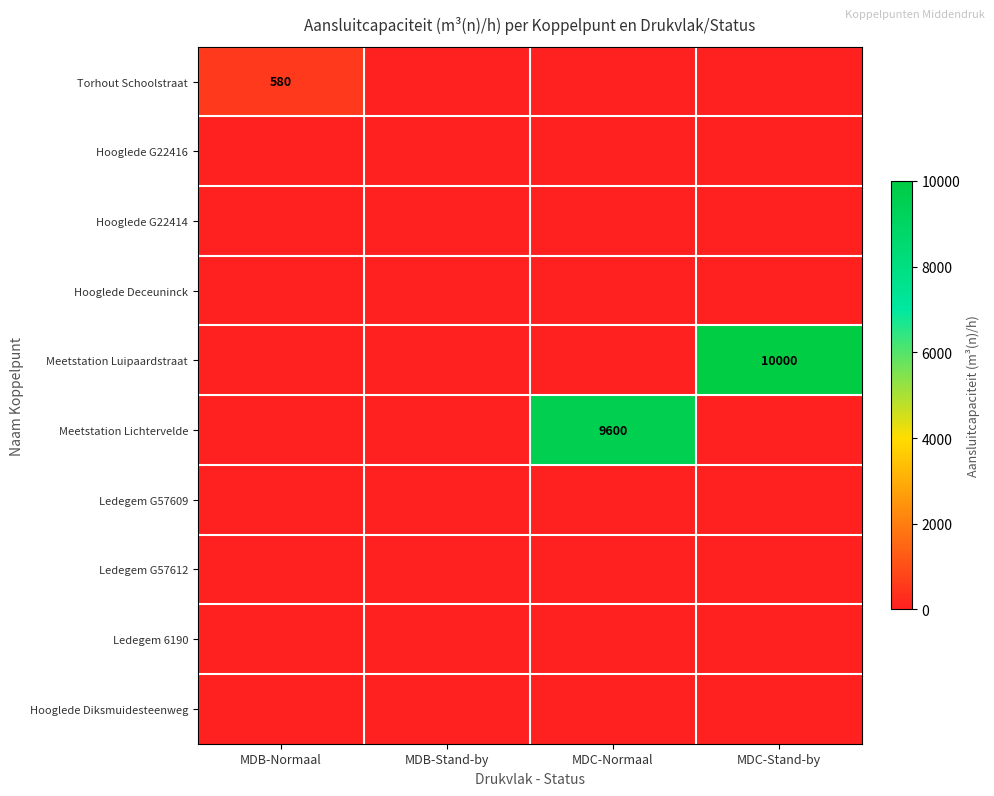

List the labels in order of Meetstation Luipaardstraat value, smallest first.

MDB-Normaal, MDB-Stand-by, MDC-Normaal, MDC-Stand-by